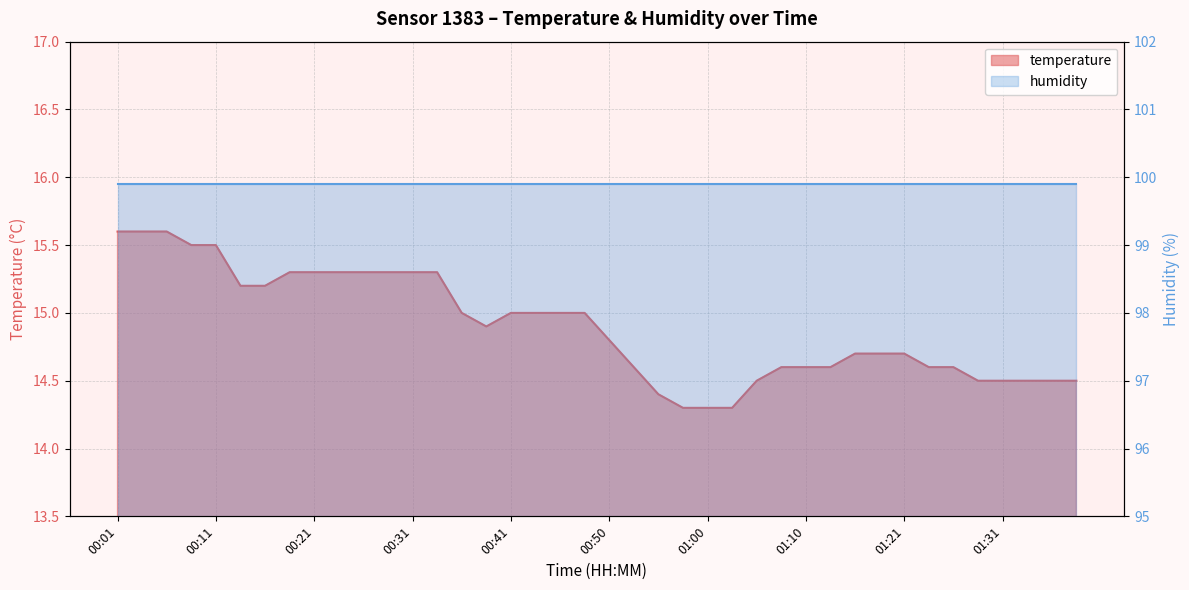

Read the value at 00:50.

14.8